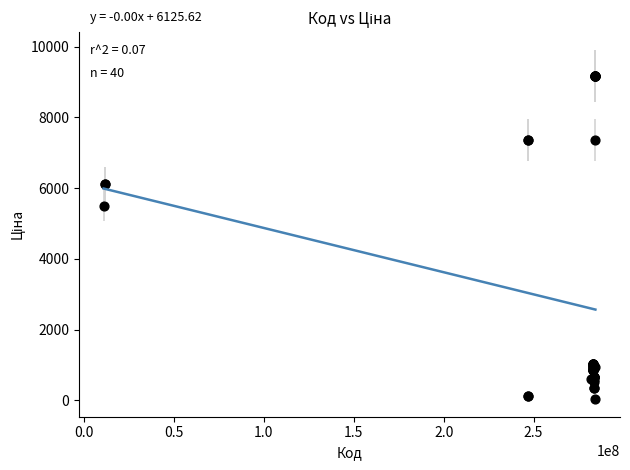

What Y value in the scatter plot is closest to 4608?

5497.3